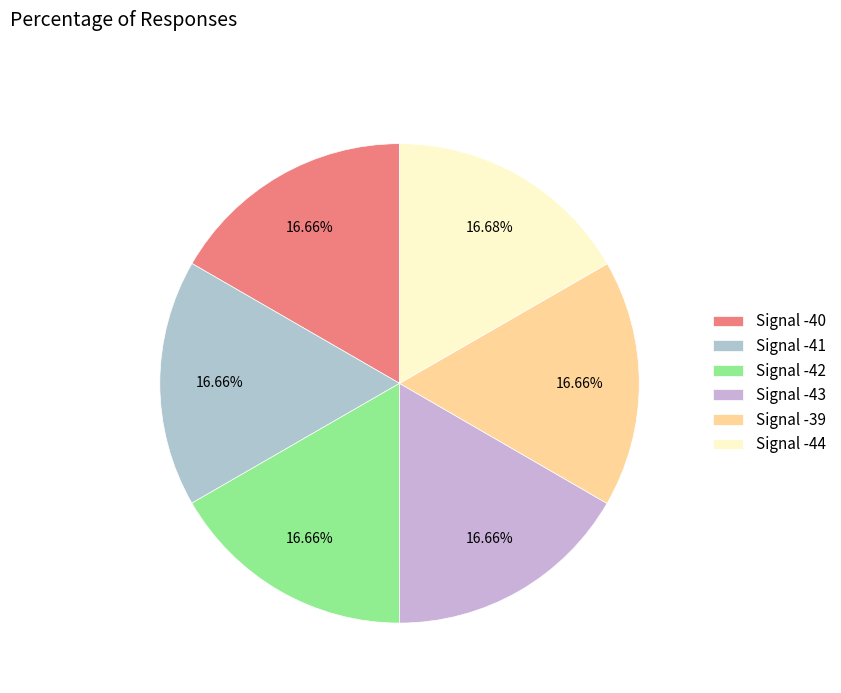

To the nearest percent, what portion does Signal -44 represent?

17%